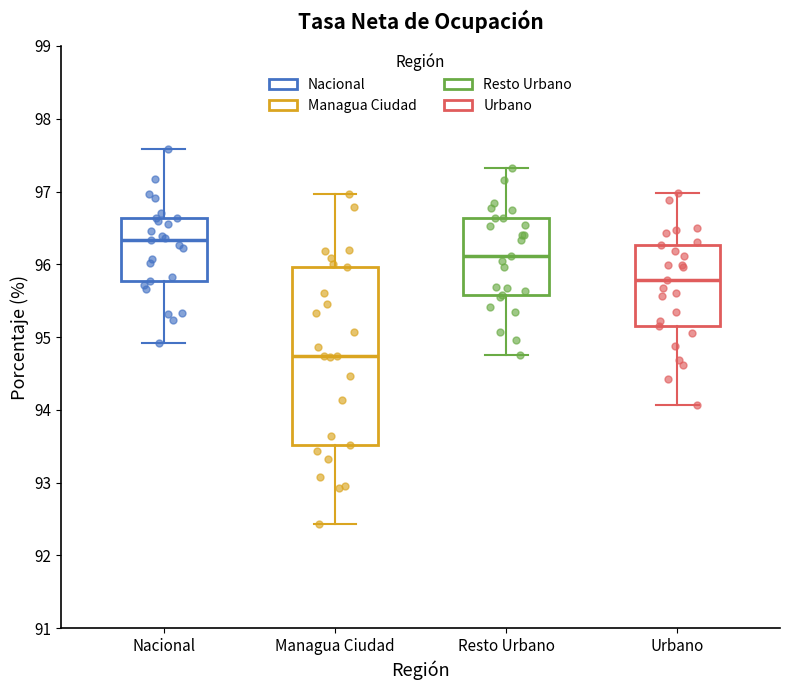

Reading left to right, transcribe this box plot: for each box, give where its median line is, the range the box spans, and where its two whiskers end, as read against the y-axis. The values are not printed on the chart, so give them approximately, as read against the axis.

Nacional: median 96.3, box 95.8 to 96.6, whiskers 94.9 to 97.6
Managua Ciudad: median 94.7, box 93.5 to 96.0, whiskers 92.4 to 97.0
Resto Urbano: median 96.1, box 95.6 to 96.6, whiskers 94.8 to 97.3
Urbano: median 95.8, box 95.2 to 96.3, whiskers 94.1 to 97.0